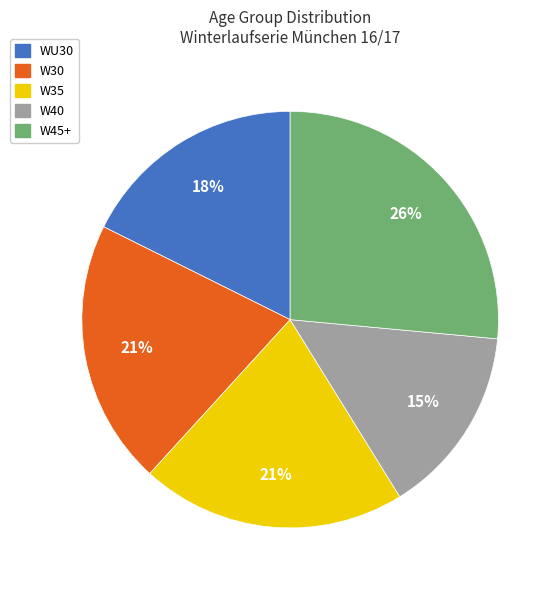

To the nearest percent, what is the average slice percentage?

20%